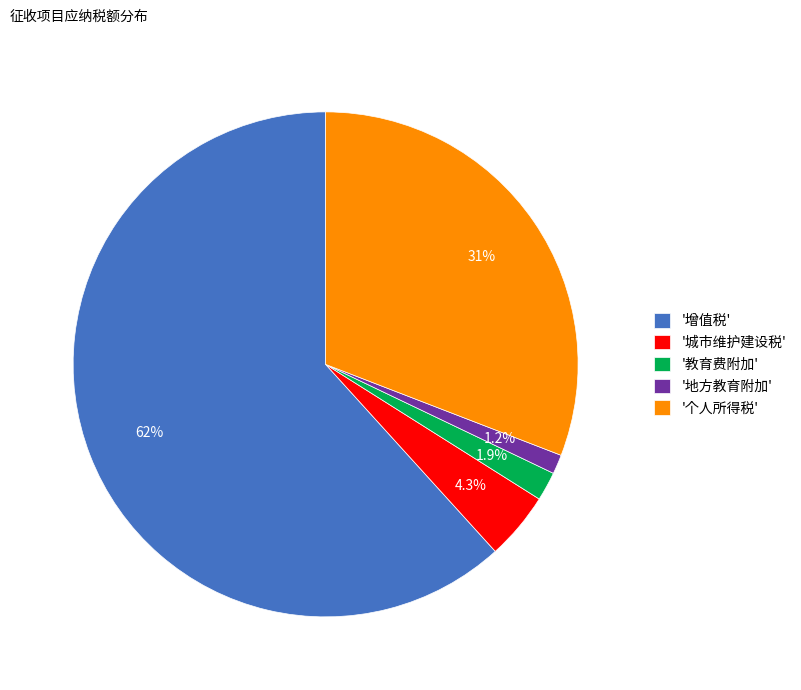

Rank the categories by value from lowest to highest.

'地方教育附加', '教育费附加', '城市维护建设税', '个人所得税', '增值税'